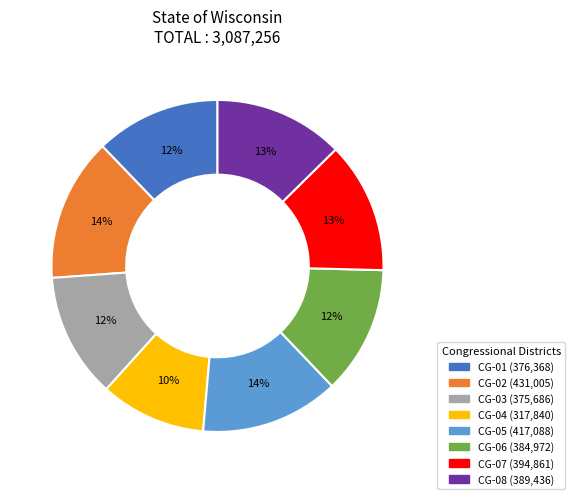

How many segments does this pie chart have?

8